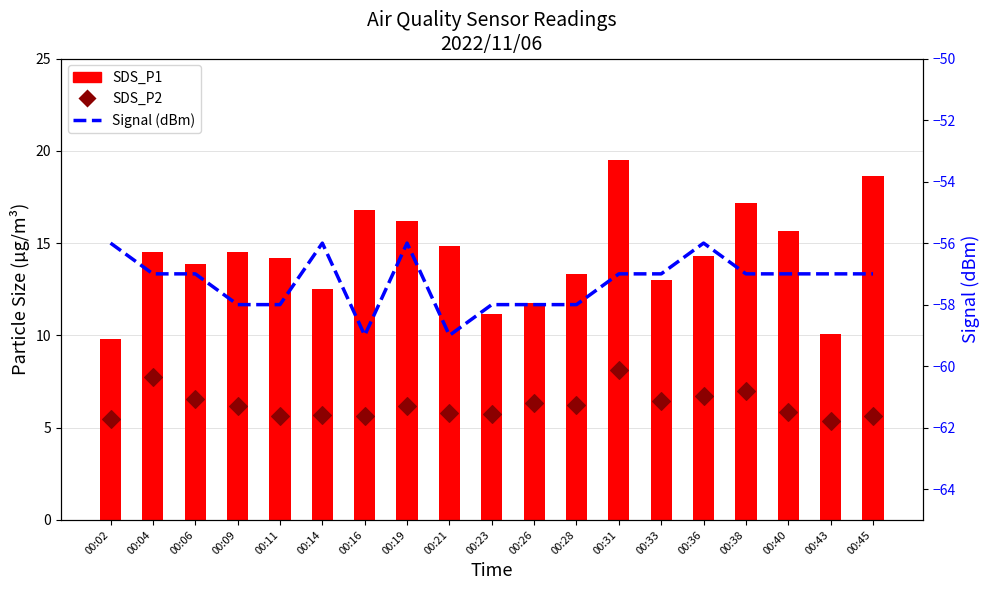

What are all the series names shown in the legend?

SDS_P1, SDS_P2, Signal (dBm)